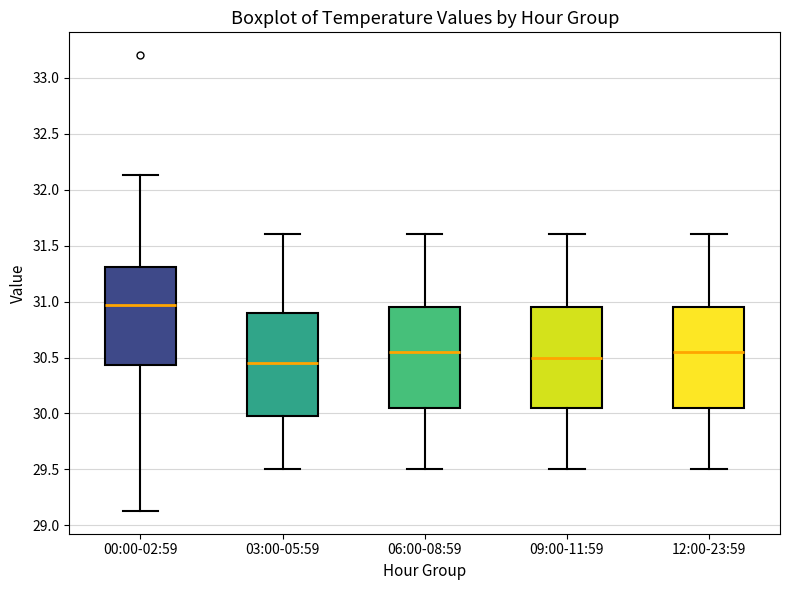

Reading left to right, transcribe this box plot: for each box, give where its median line is, the range the box spans, and where its two whiskers end, as read against the y-axis. The values are not printed on the chart, so give them approximately, as read against the axis.

00:00-02:59: median 30.95, box 30.45 to 31.30, whiskers 29.15 to 32.15
03:00-05:59: median 30.45, box 30.00 to 30.90, whiskers 29.50 to 31.60
06:00-08:59: median 30.55, box 30.05 to 30.95, whiskers 29.50 to 31.60
09:00-11:59: median 30.50, box 30.05 to 30.95, whiskers 29.50 to 31.60
12:00-23:59: median 30.55, box 30.05 to 30.95, whiskers 29.50 to 31.60